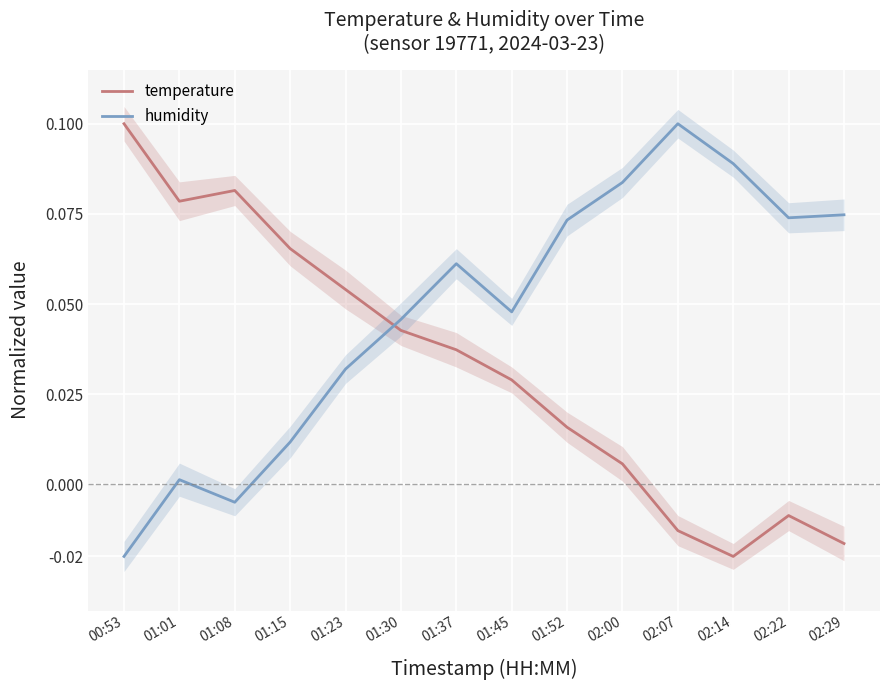

What is the label of the 10th point from the right?

01:23